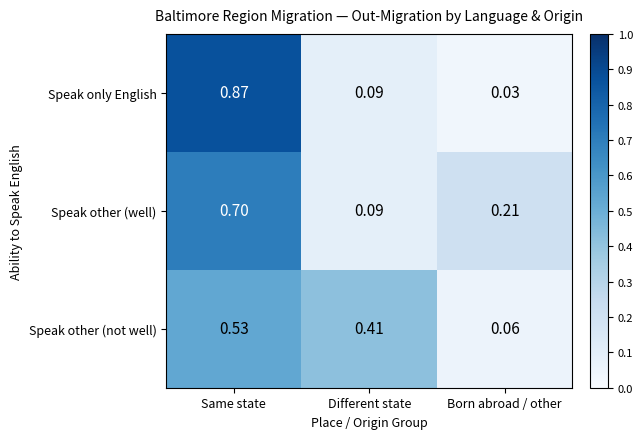

At which category does the chart reach its minimum across all series?

Born abroad / other